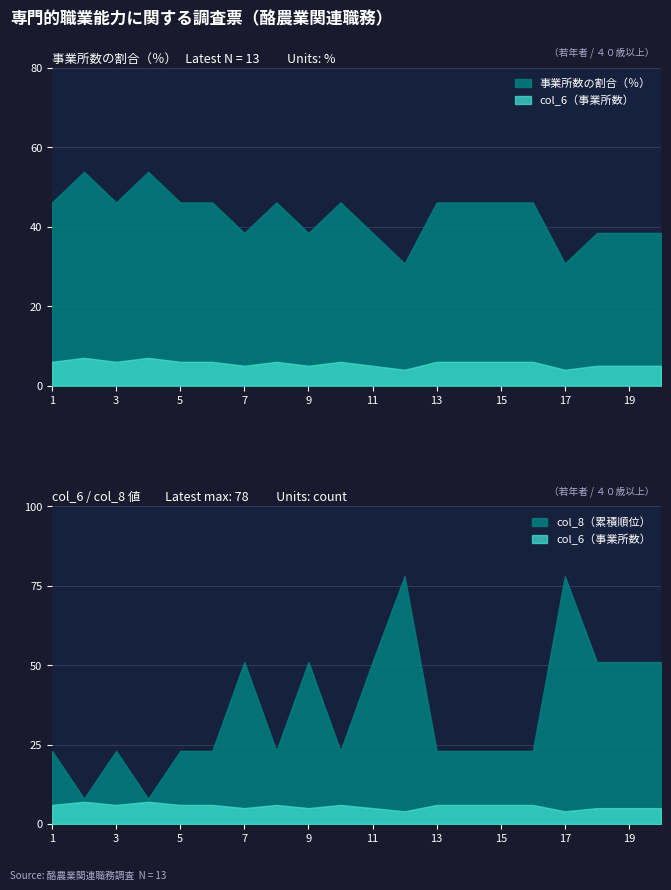

What is the total value across all series at 13?

75.2